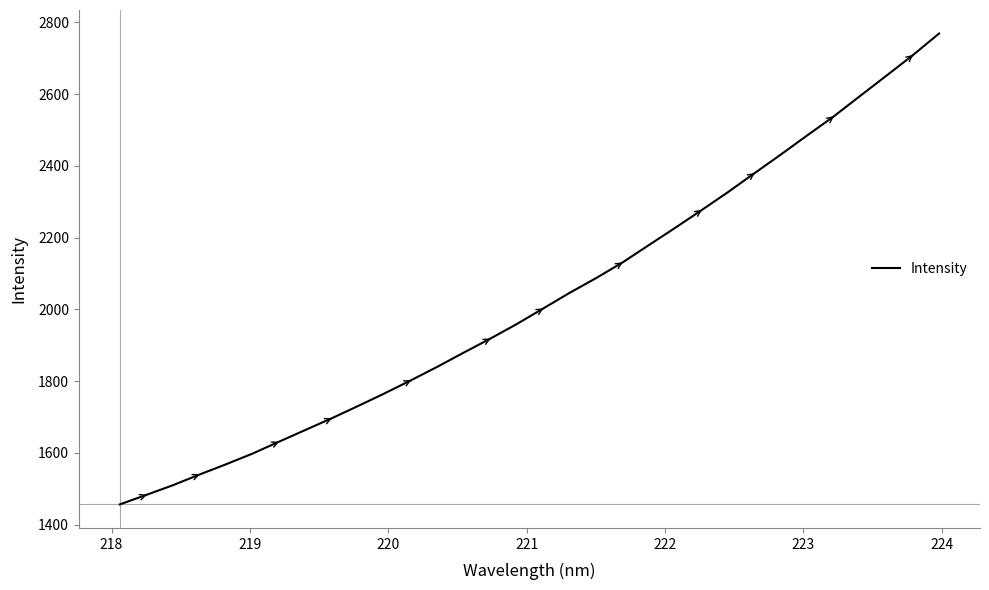

Is this an area chart (filled region under the line)?

No